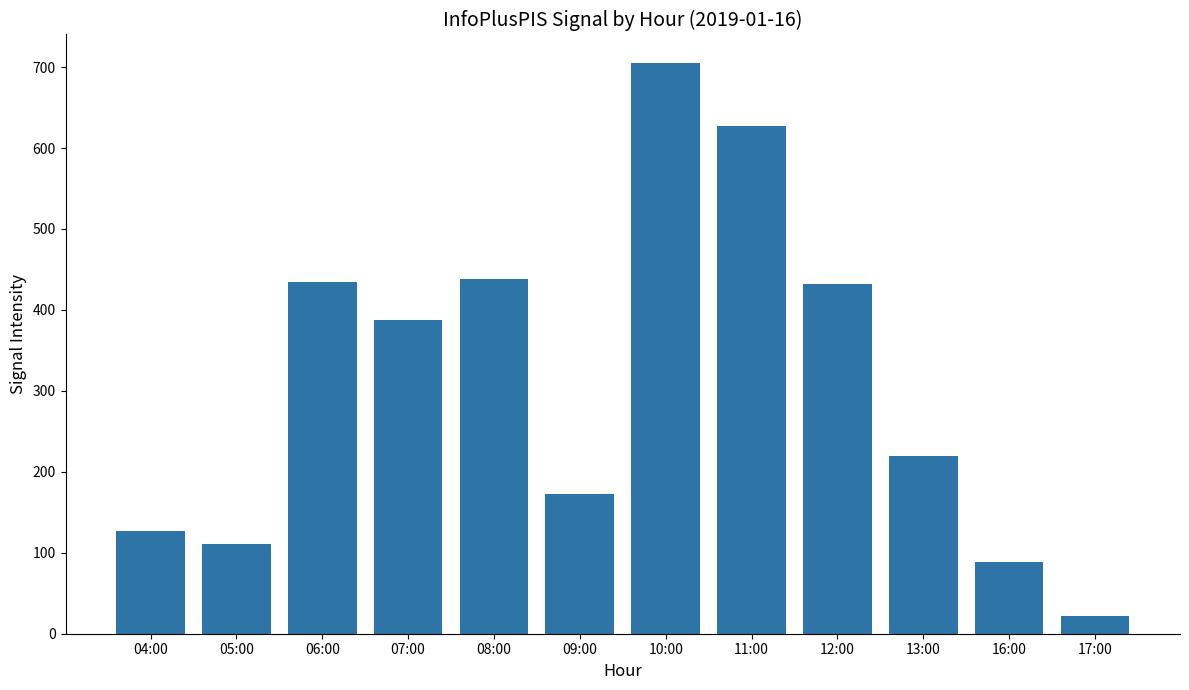

How many values are below 388?

6